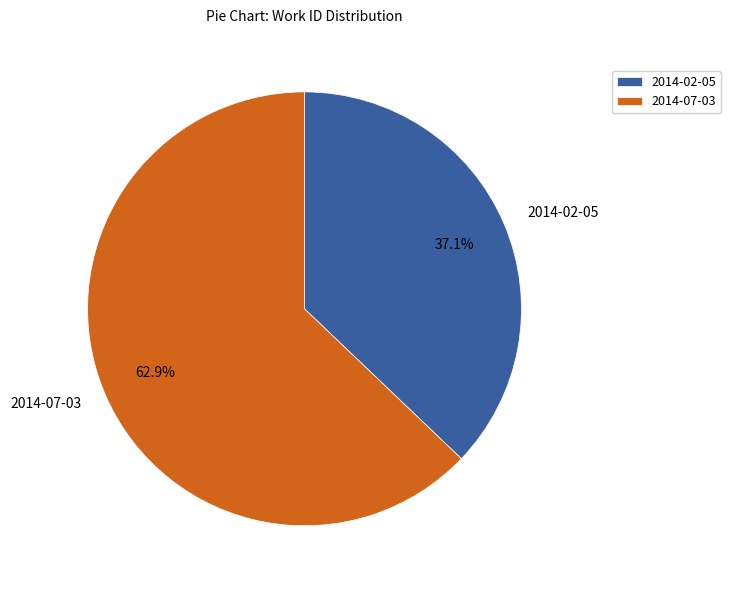

Which slice represents more than half of the pie?

2014-07-03